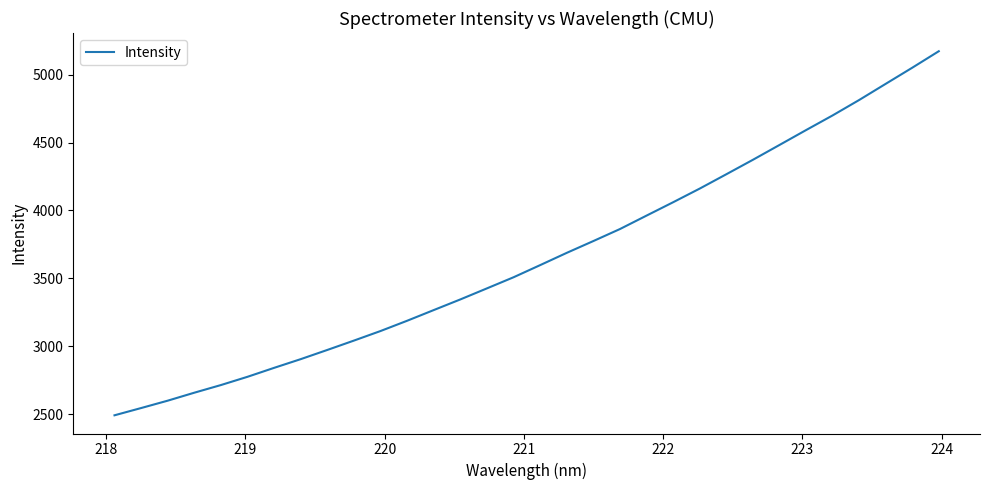

What is the smallest value displayed?

2491.3